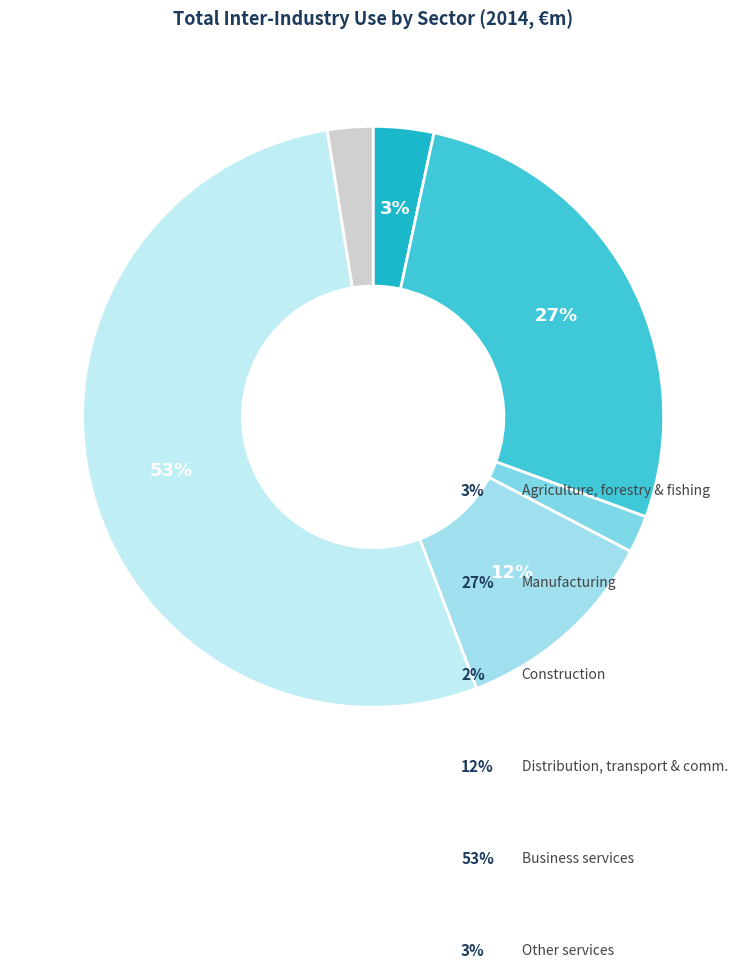

How many slices are in this pie chart?

6